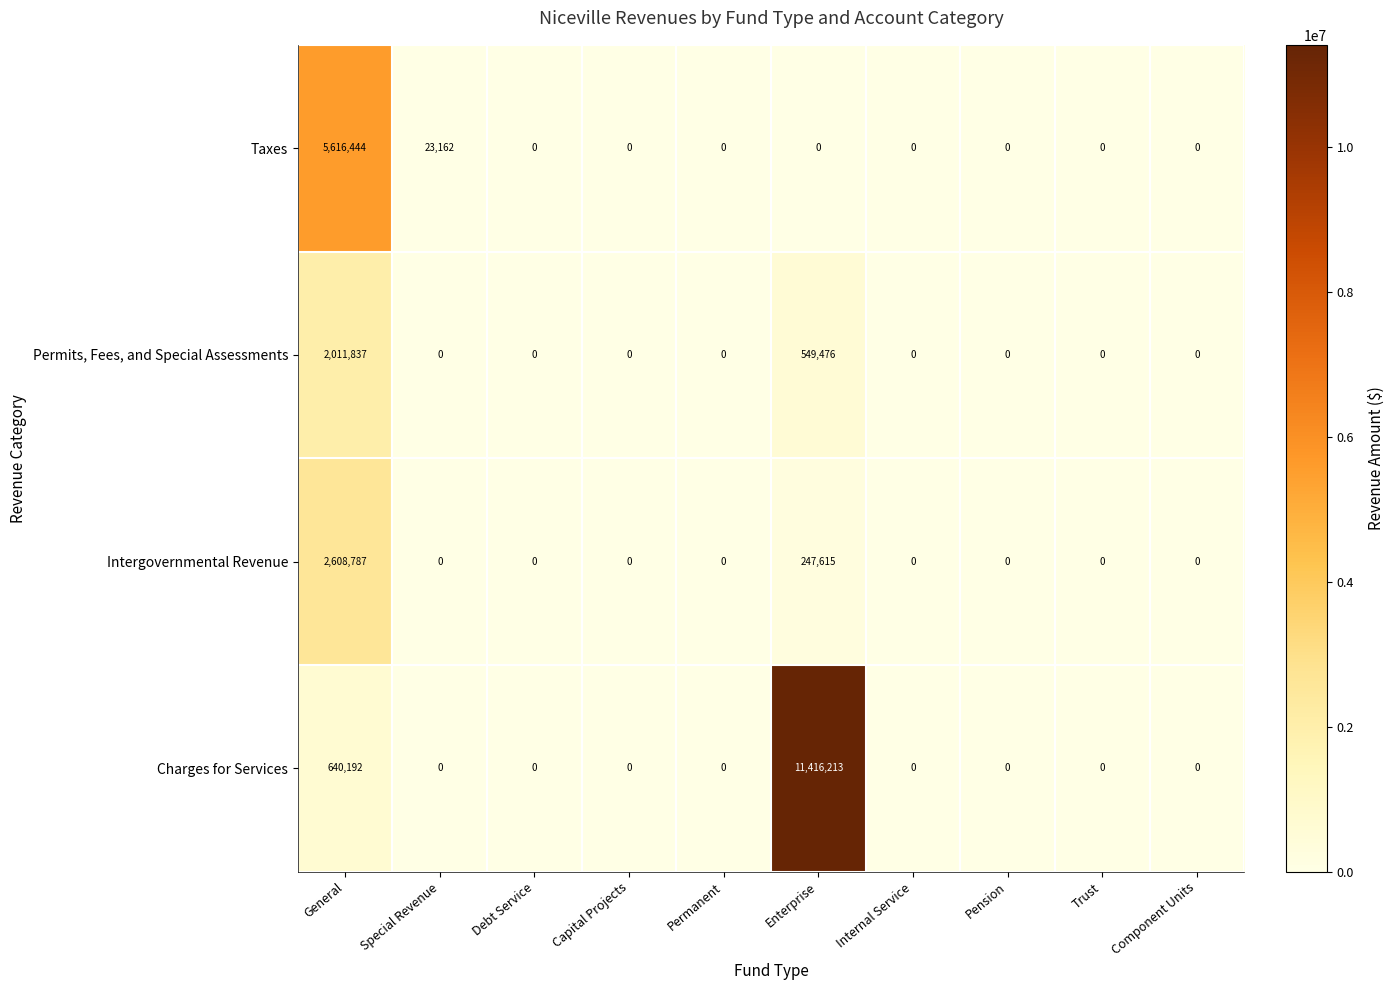

How many data points does each series have?

10